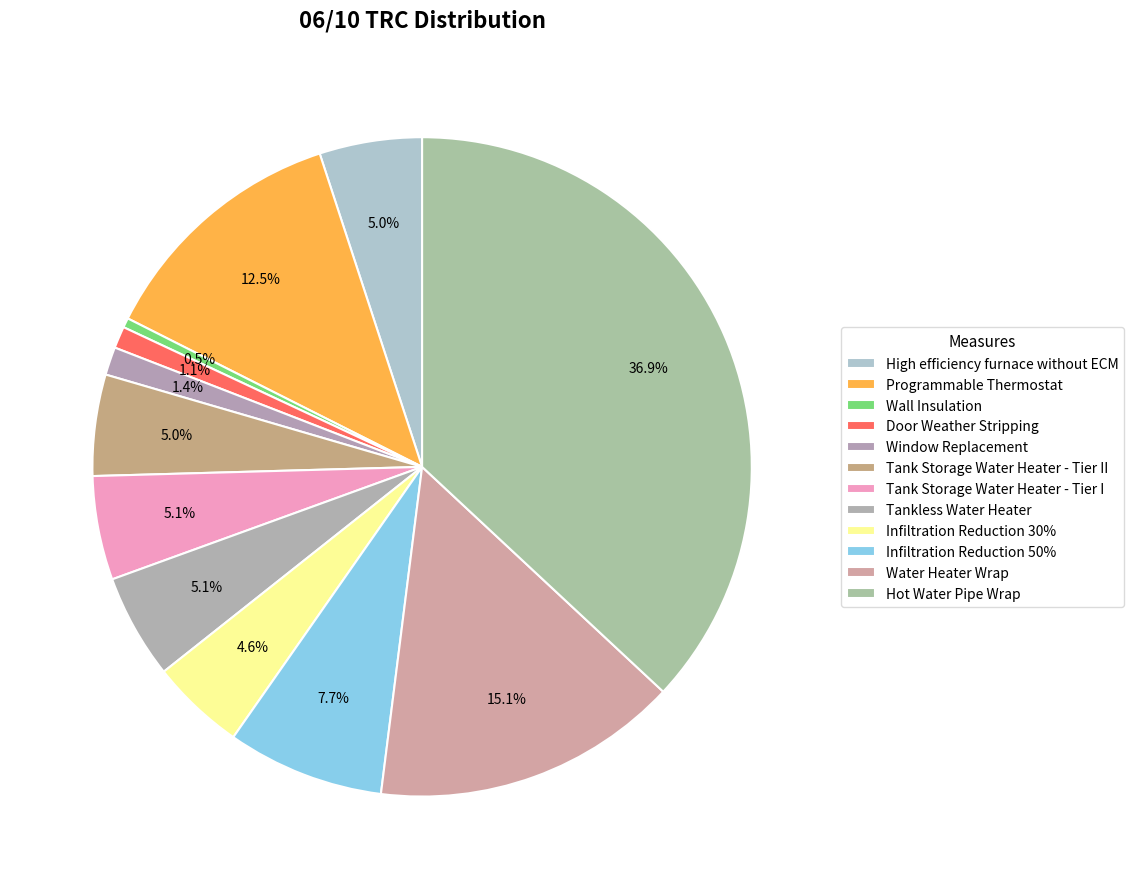

To the nearest percent, what percentage of the pie is Hot Water Pipe Wrap?

37%